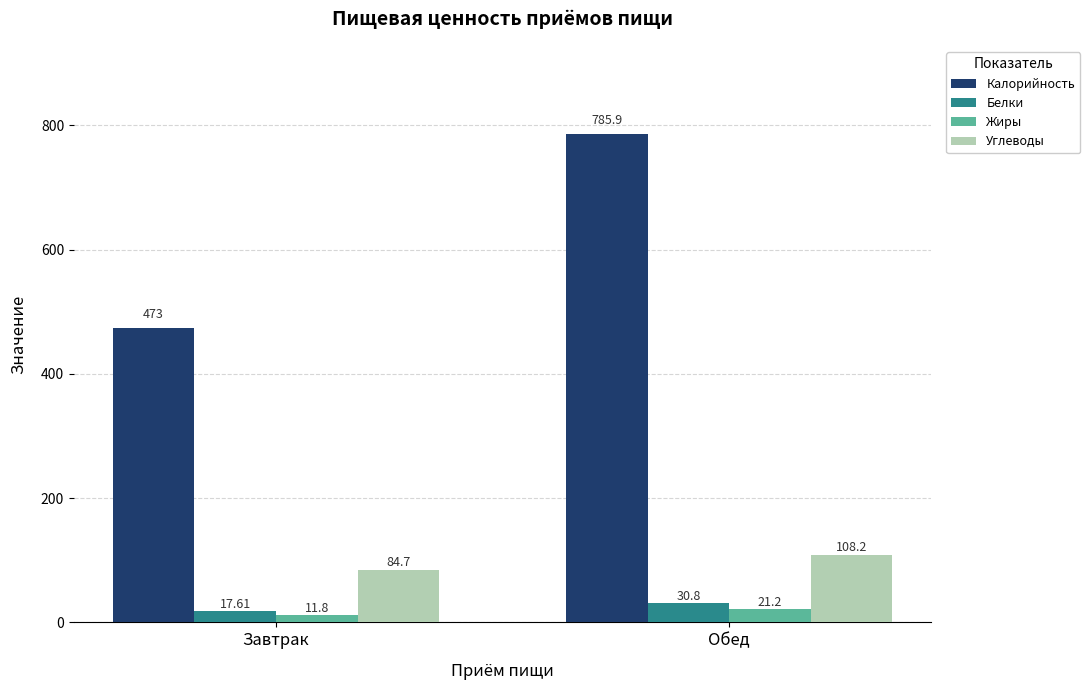

What is the minimum value for Углеводы?

84.7